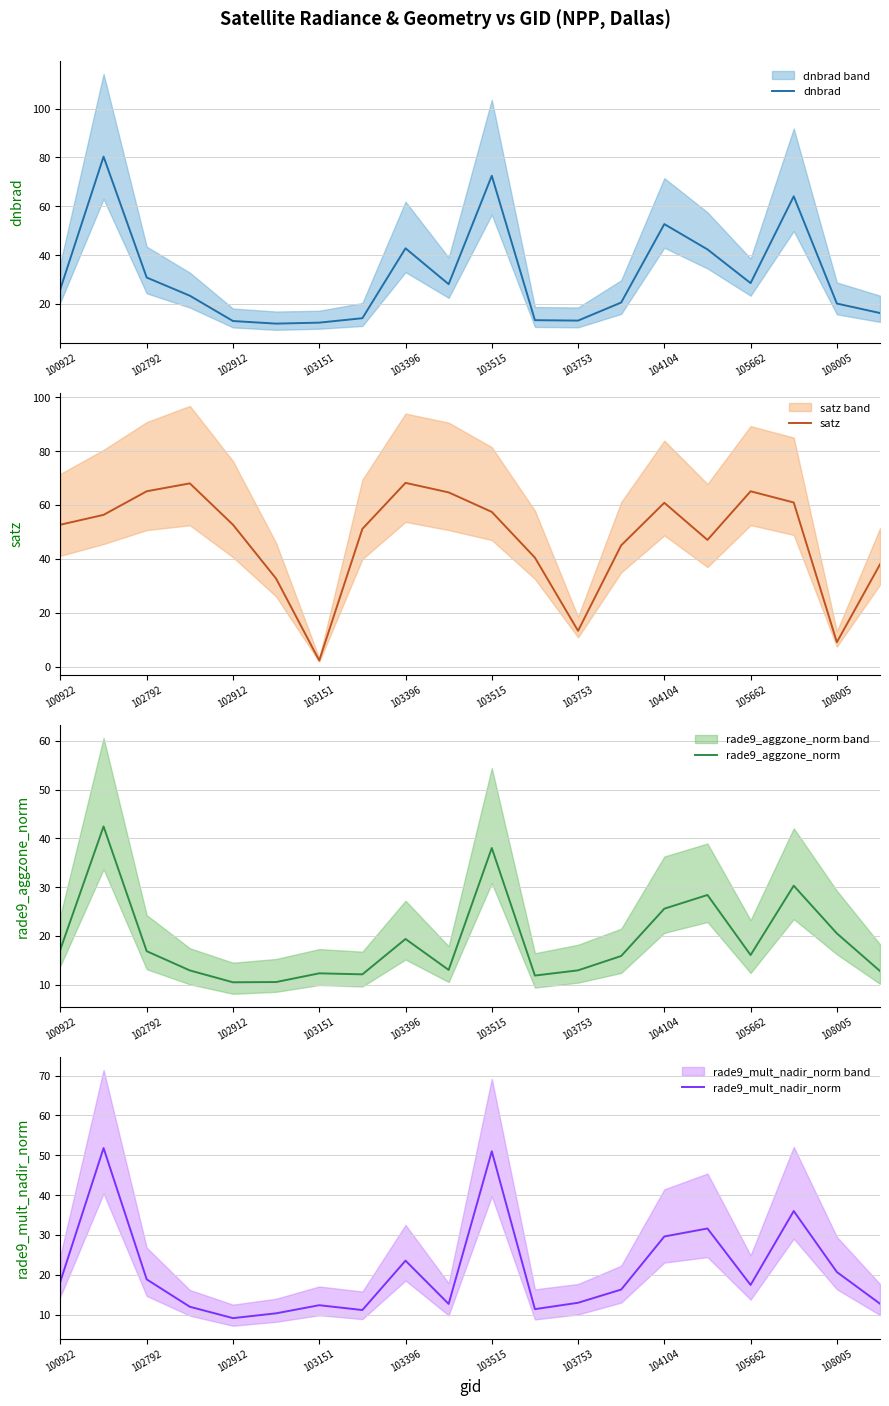

What is the greatest value displayed?

80.3